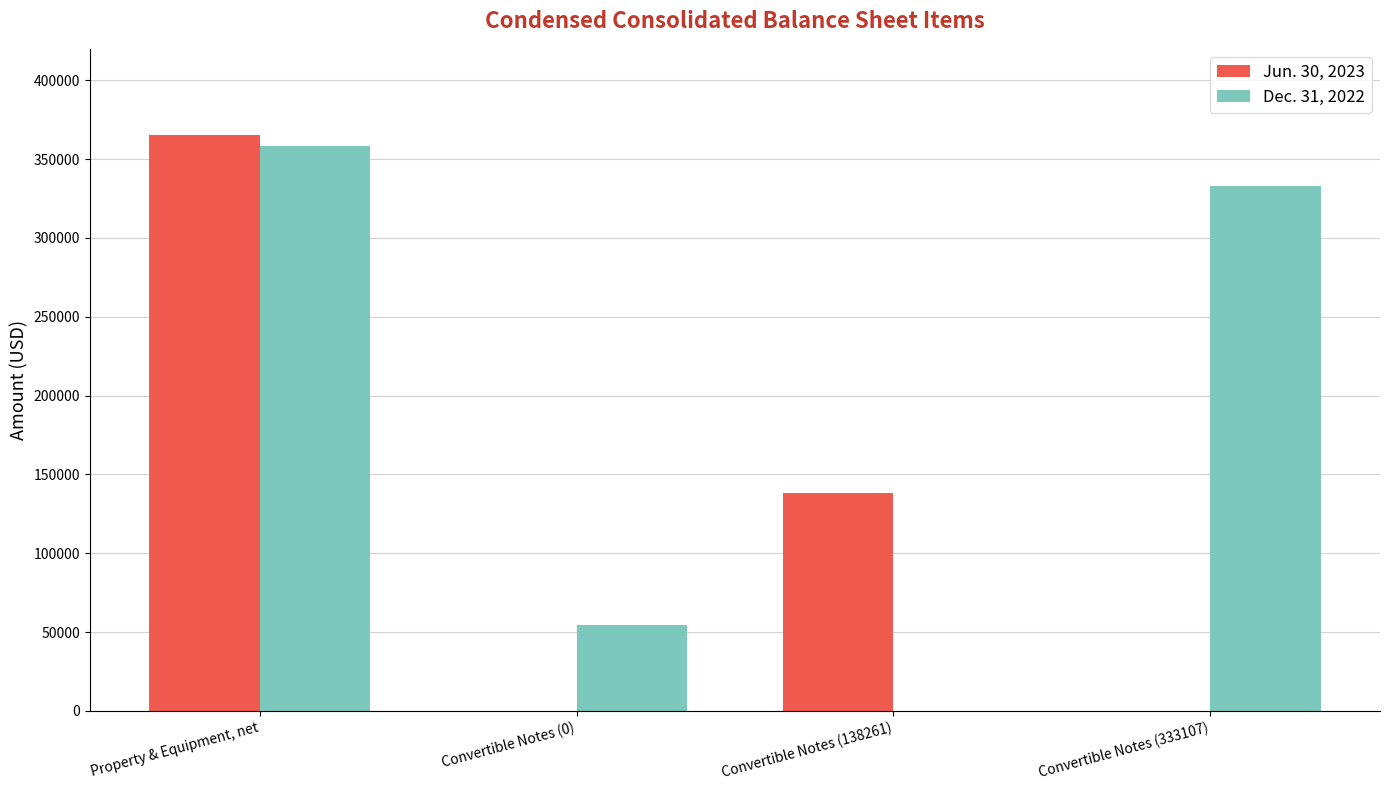

Reading left to right, what are all the values shown in this chart?

Jun. 30, 2023: Property & Equipment, net=365211	Convertible Notes (0)=0	Convertible Notes (138261)=138261	Convertible Notes (333107)=0
Dec. 31, 2022: Property & Equipment, net=358396	Convertible Notes (0)=54707	Convertible Notes (138261)=0	Convertible Notes (333107)=333107